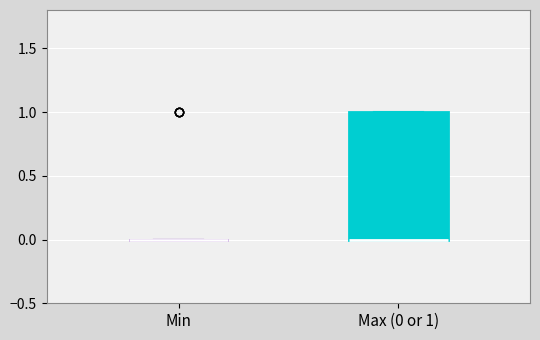

Comparing the boxes themselves (not the whiskers), which one is the tallest?

Max (0 or 1)